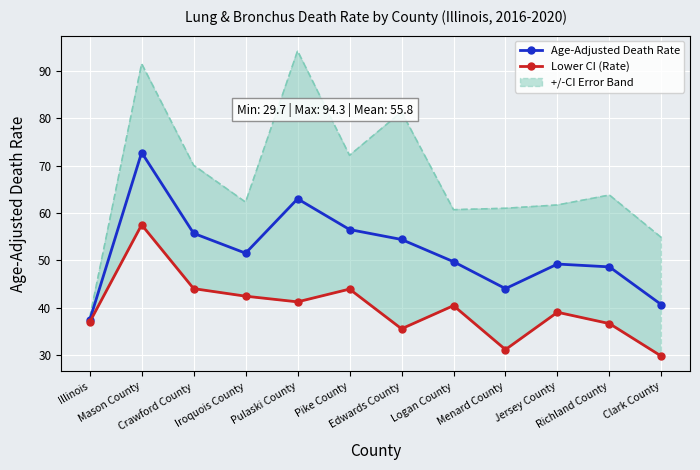

Reading left to right, extract all data points from this chart.

Age-Adjusted Death Rate: Illinois=37.3	Mason County=72.8	Crawford County=55.7	Iroquois County=51.5	Pulaski County=63.0	Pike County=56.5	Edwards County=54.4	Logan County=49.7	Menard County=44.0	Jersey County=49.2	Richland County=48.6	Clark County=40.6
Lower CI (Rate): Illinois=36.9	Mason County=57.5	Crawford County=44.0	Iroquois County=42.4	Pulaski County=41.2	Pike County=43.9	Edwards County=35.5	Logan County=40.4	Menard County=31.1	Jersey County=39.0	Richland County=36.6	Clark County=29.7